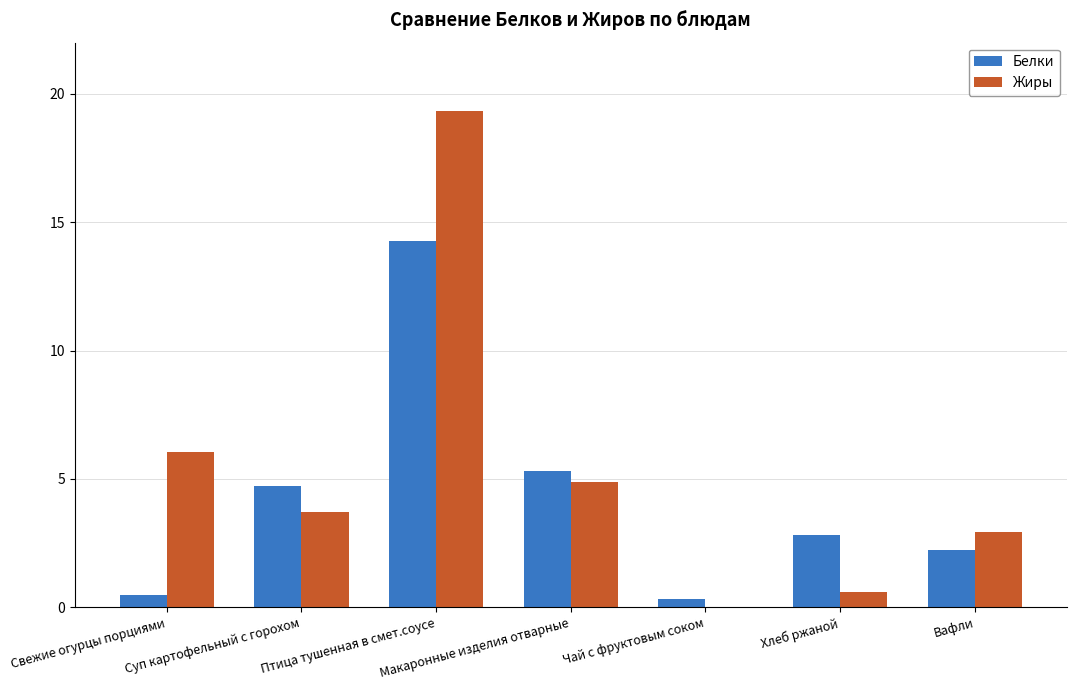

How many groups of bars are there?

7